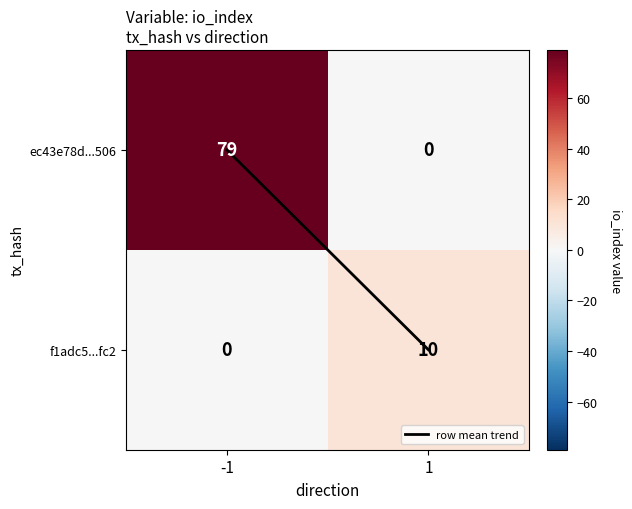

What is the sum of the f1adc5...fc2 values at -1 and 1?

10